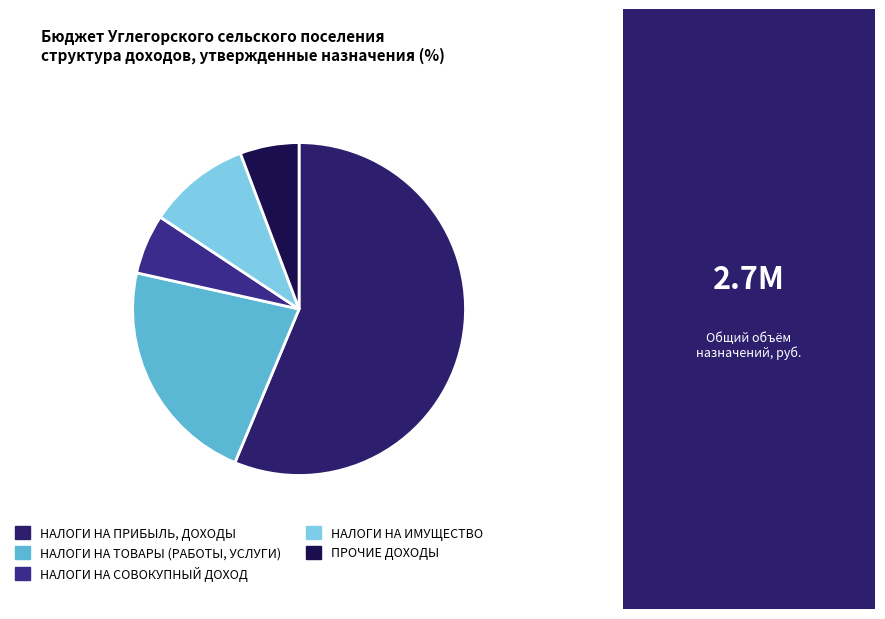

Does НАЛОГИ НА ИМУЩЕСТВО represent more than half of the total?

No